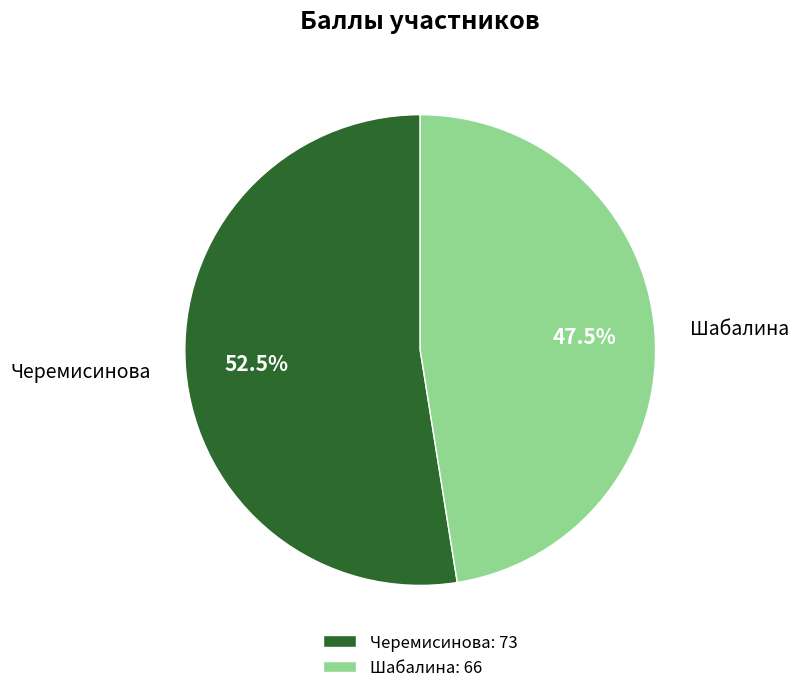

Approximately how many times larger is the value at Черемисинова compared to Шабалина?

1.1